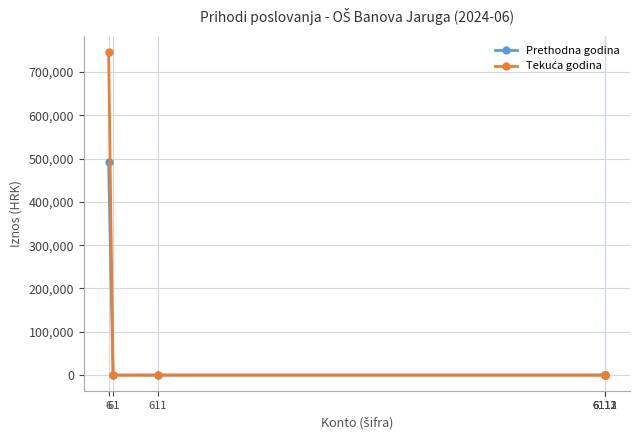

Which series changed the most between 6112 and 6113?

Prethodna godina